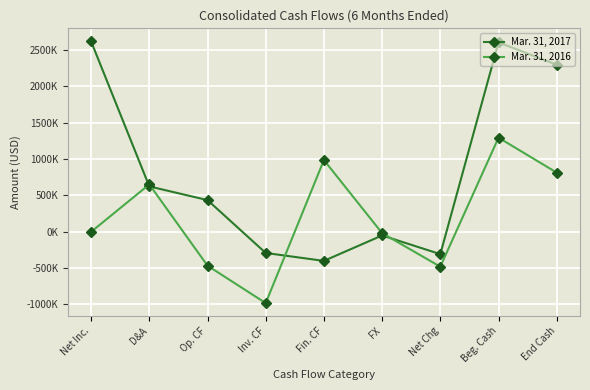

Which category has the lowest value in the Mar. 31, 2016 series?

Inv. CF